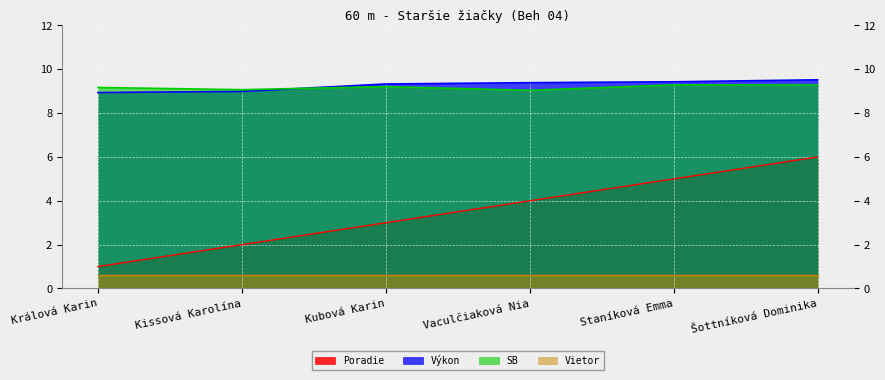

Does the chart display data point markers on the line(s)?

No